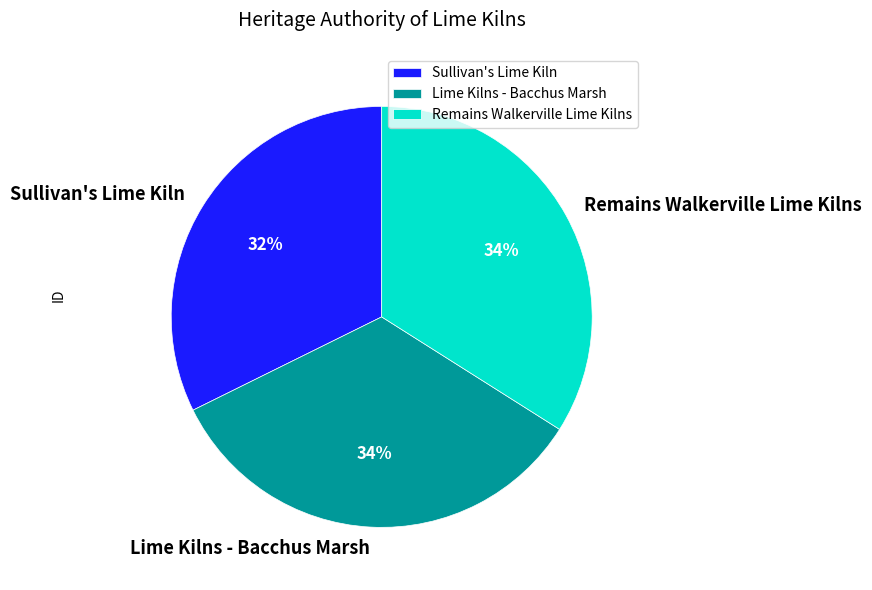

Is there any slice that represents more than half of the pie?

No